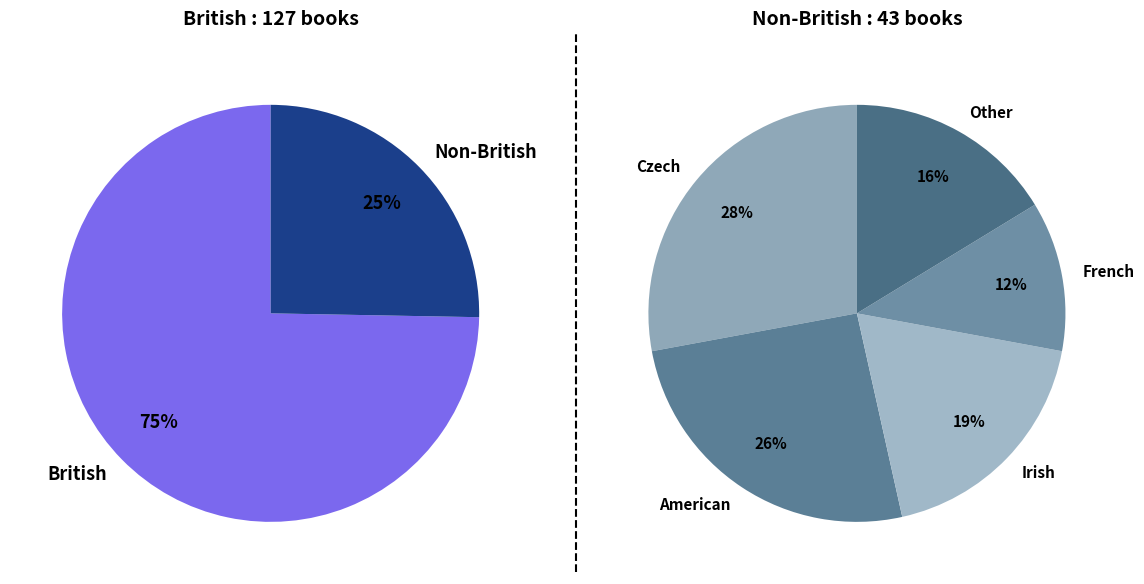

To the nearest percent, what portion does Irish represent?

5%